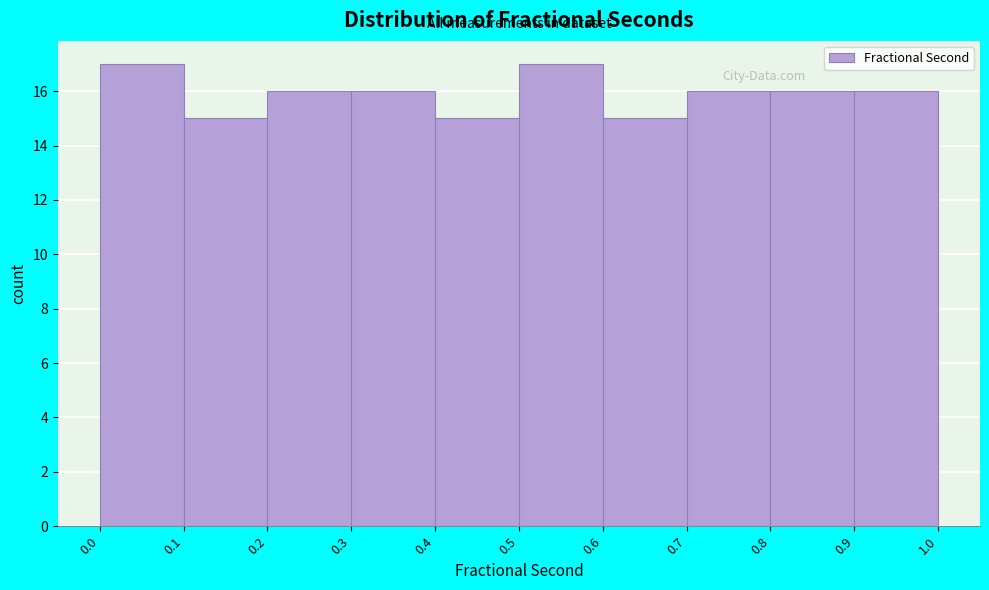

Reading left to right, transcribe this chart: for each bar, give the range it covers on the x-axis and its height. The values are not printed on the chart, so give them approximately, as read against the axis.

0.0 to 0.1: 17
0.1 to 0.2: 15
0.2 to 0.3: 16
0.3 to 0.4: 16
0.4 to 0.5: 15
0.5 to 0.6: 17
0.6 to 0.7: 15
0.7 to 0.8: 16
0.8 to 0.9: 16
0.9 to 1.0: 16